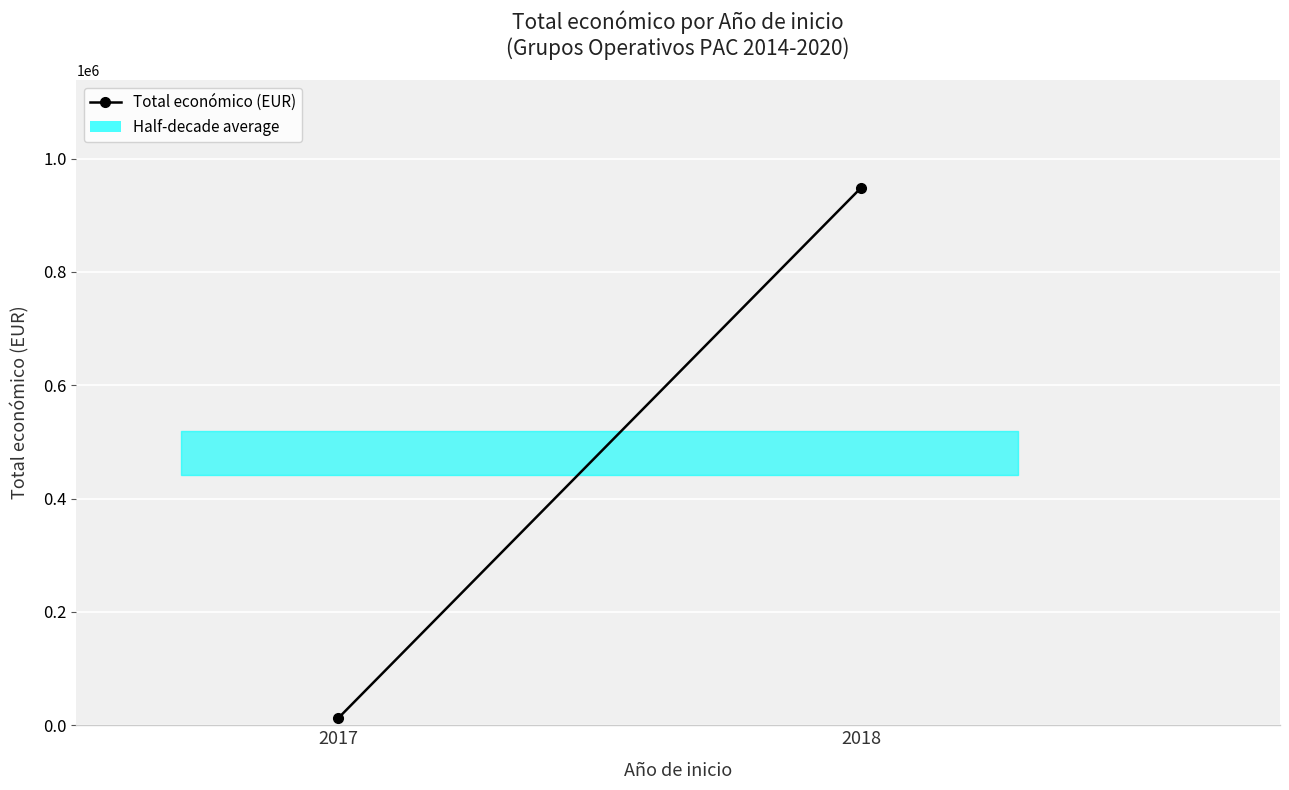

Is it true that the value at 2018 is 1259722?

False